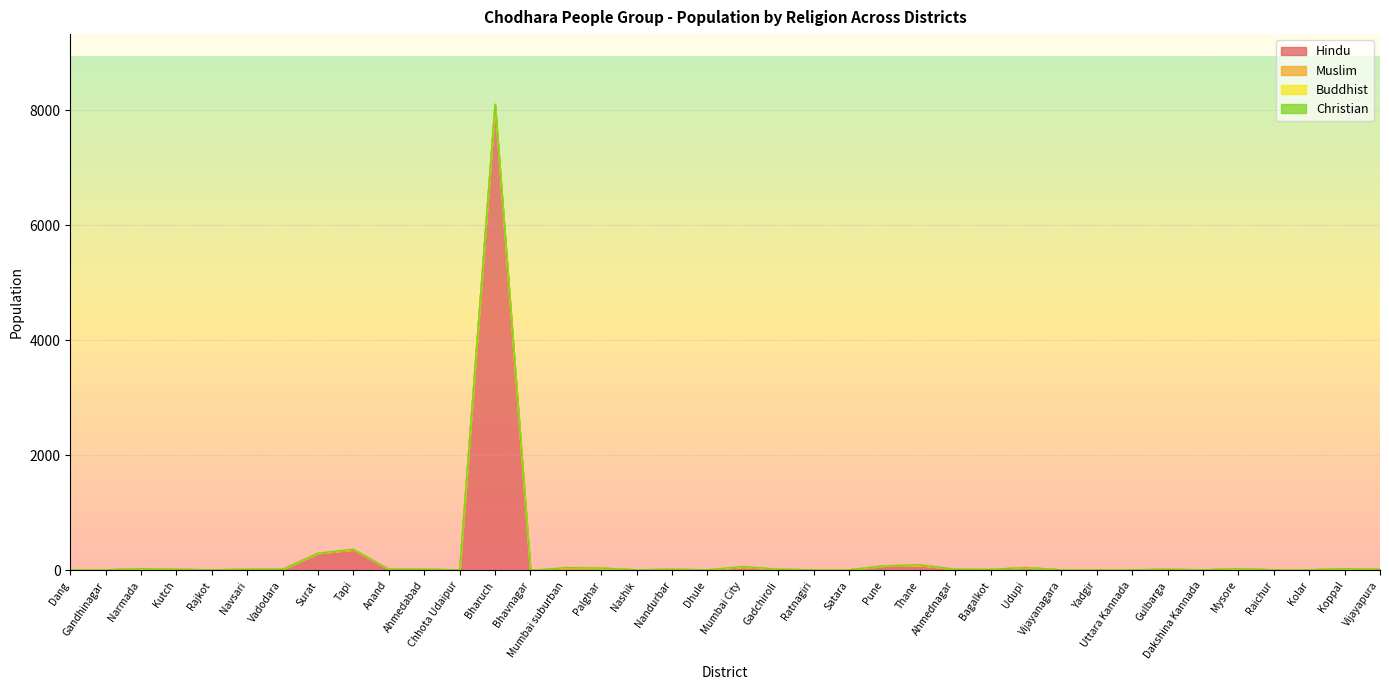

What is the difference between the second highest and second lowest values in the Hindu series?

350